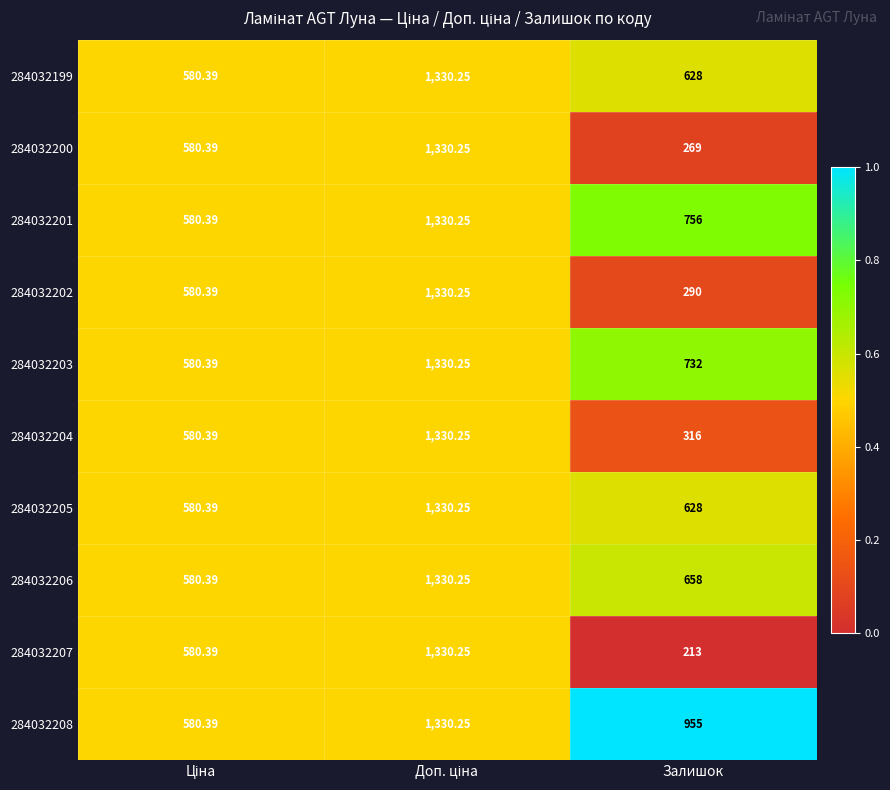

Which category has the lowest value across all series?

Залишок